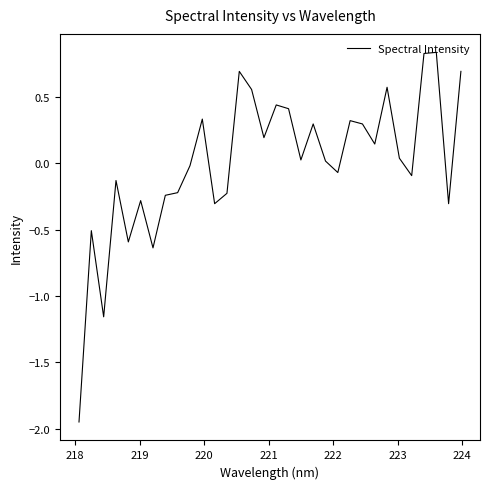

What is the difference between the maximum and minimum values?

2.8